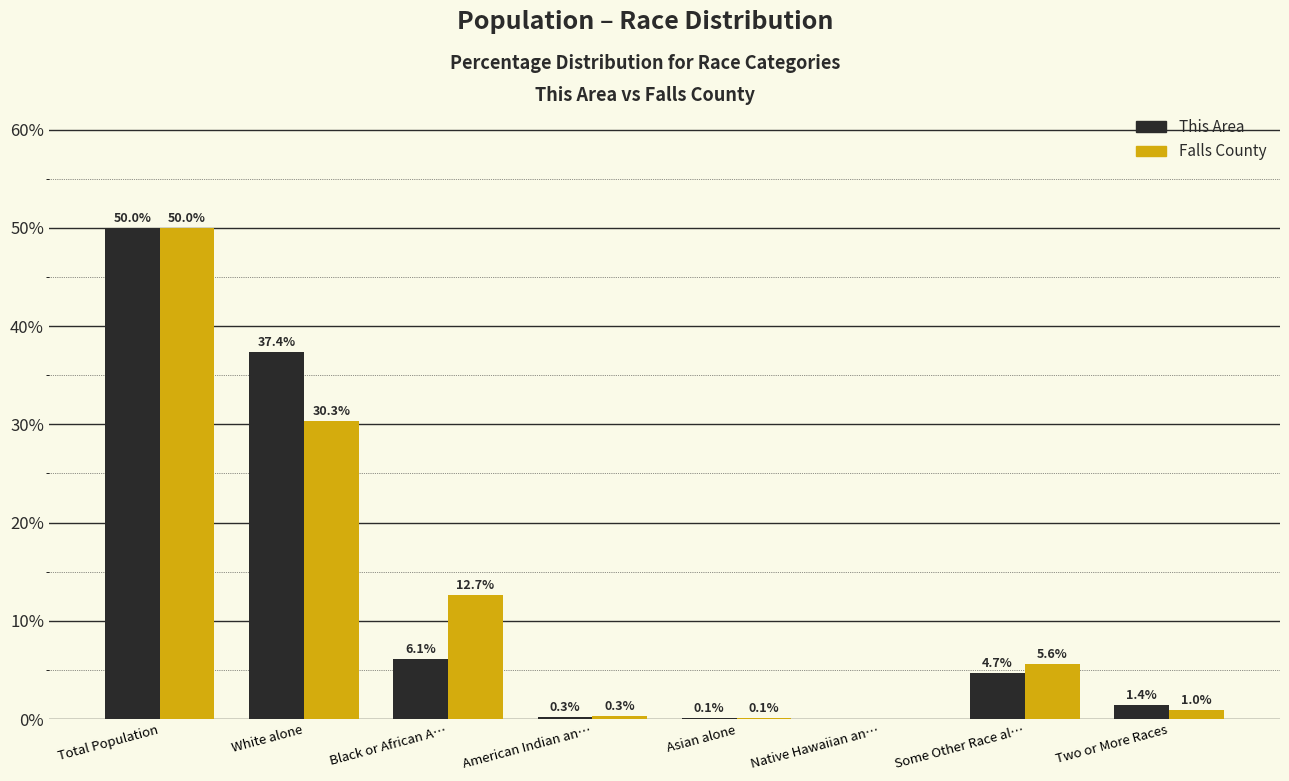

At which category does the chart reach its peak across all series?

Total Population